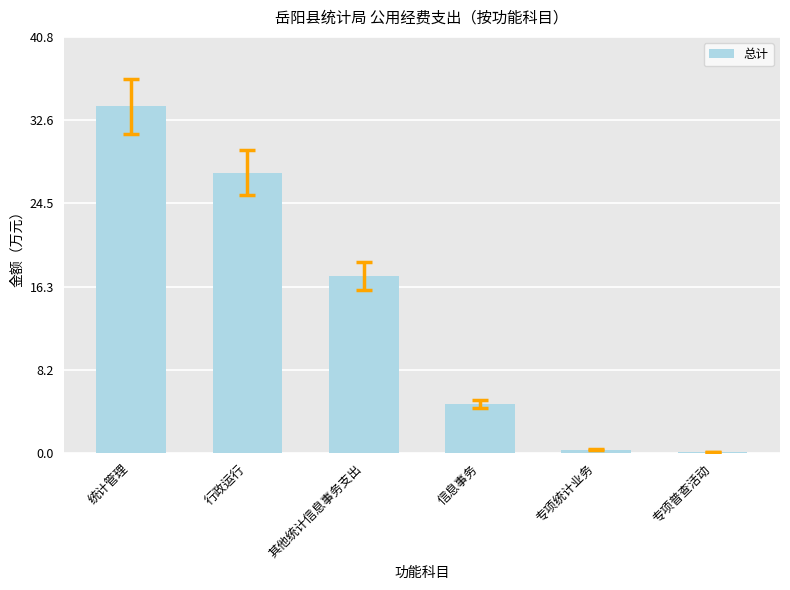

Reading left to right, list all the values displayed in this chart.

统计管理=34.0	行政运行=27.5	其他统计信息事务支出=17.4	信息事务=4.8	专项统计业务=0.4	专项普查活动=0.1